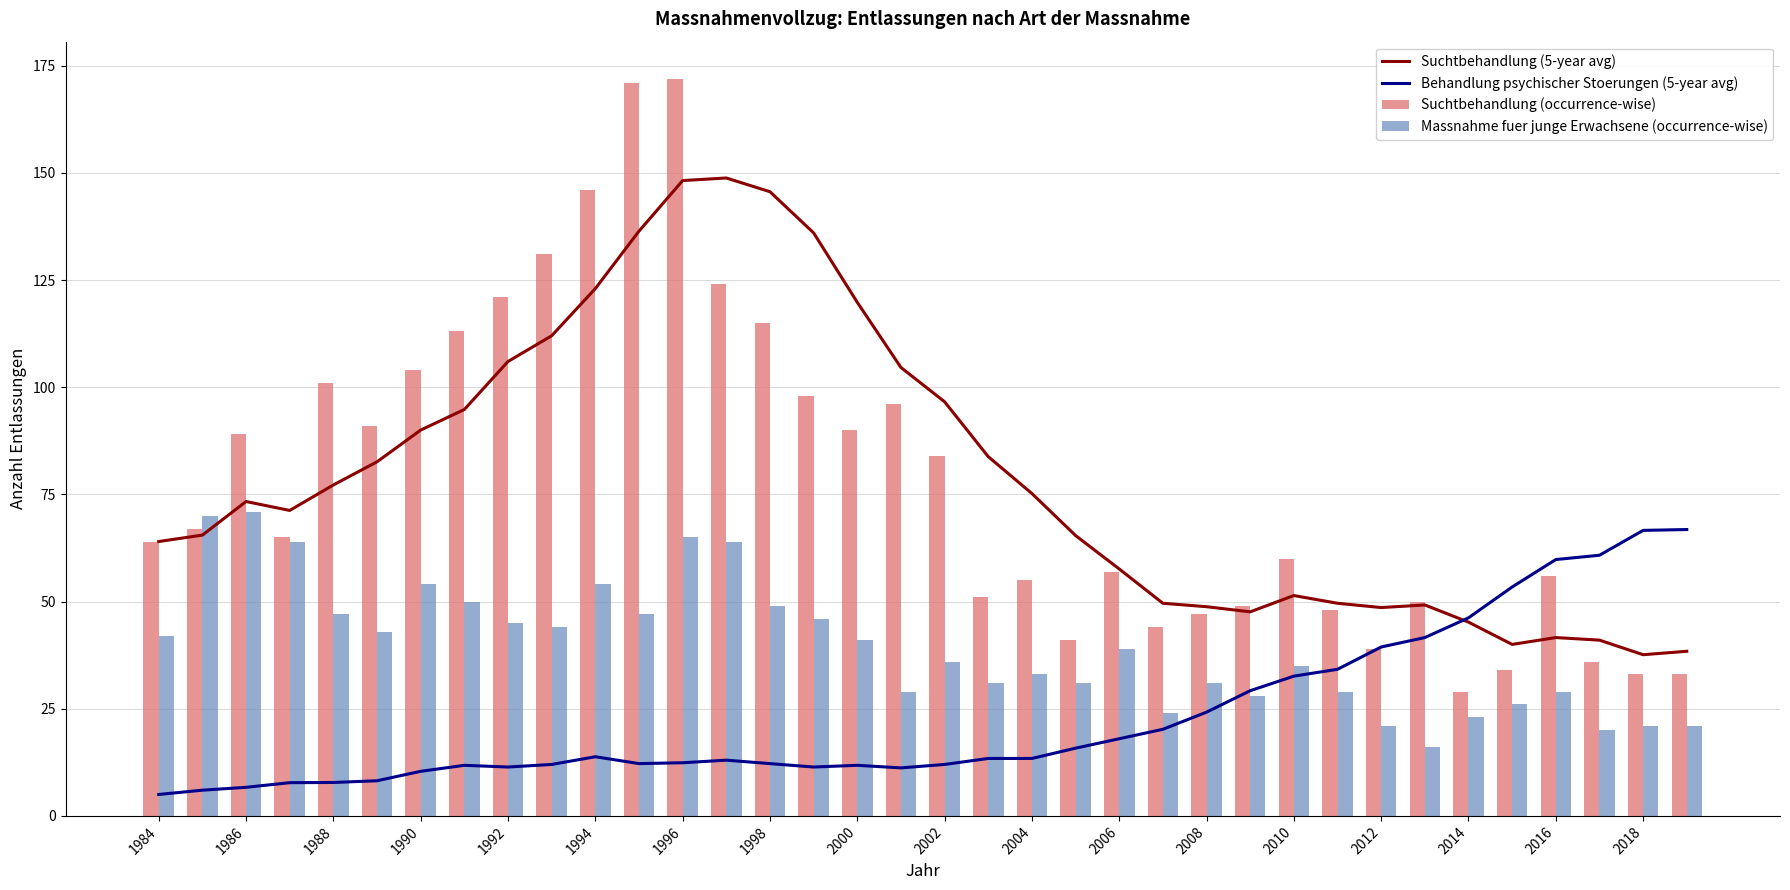

Count the number of categories in the chart.

36